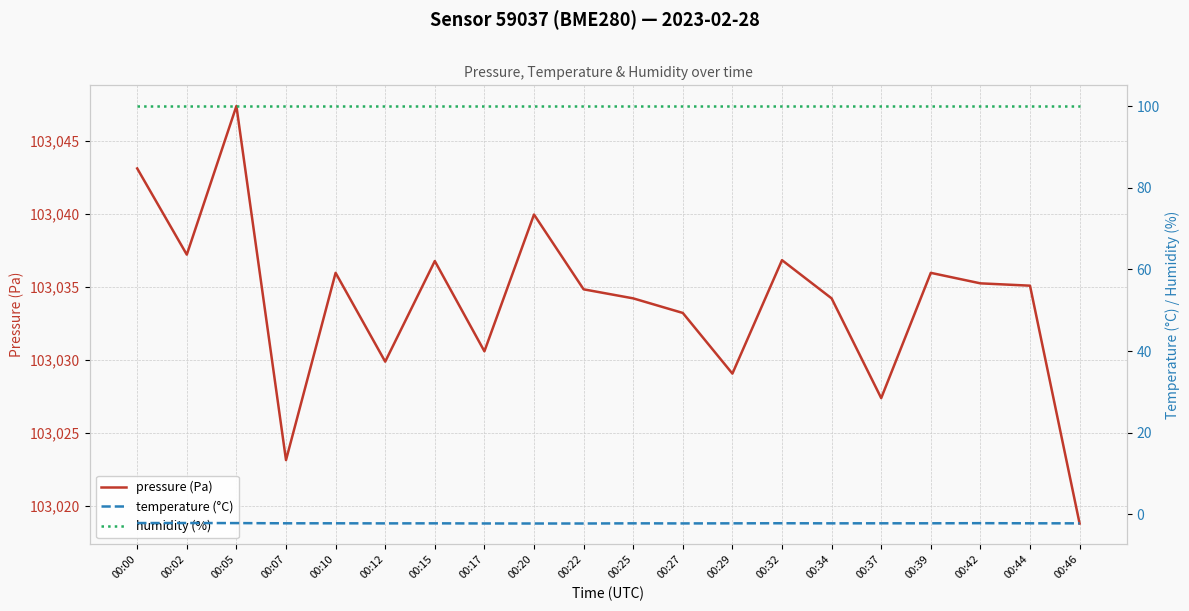

Reading left to right, list all the values displayed in this chart.

pressure (Pa): 103043.1	103037.2	103047.4	103023.1	103036.0	103029.9	103036.8	103030.6	103040.0	103034.8	103034.2	103033.2	103029.1	103036.8	103034.2	103027.4	103036.0	103035.2	103035.1	103018.8
temperature (°C): -2.1	-2.1	-2.1	-2.2	-2.2	-2.2	-2.2	-2.2	-2.2	-2.2	-2.2	-2.2	-2.2	-2.2	-2.2	-2.2	-2.2	-2.2	-2.2	-2.2
humidity (%): 100.0	100.0	100.0	100.0	100.0	100.0	100.0	100.0	100.0	100.0	100.0	100.0	100.0	100.0	100.0	100.0	100.0	100.0	100.0	100.0